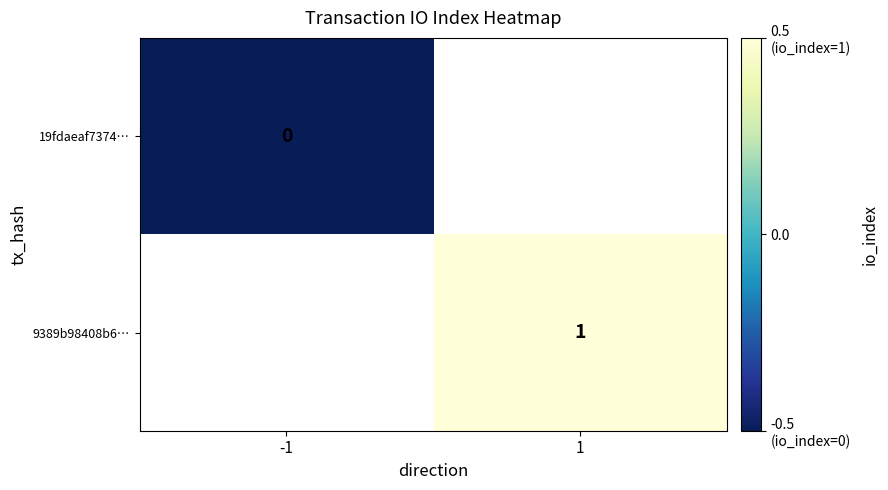

The value of 9389b98408b6… at 1 is 0.4. True or false?

False